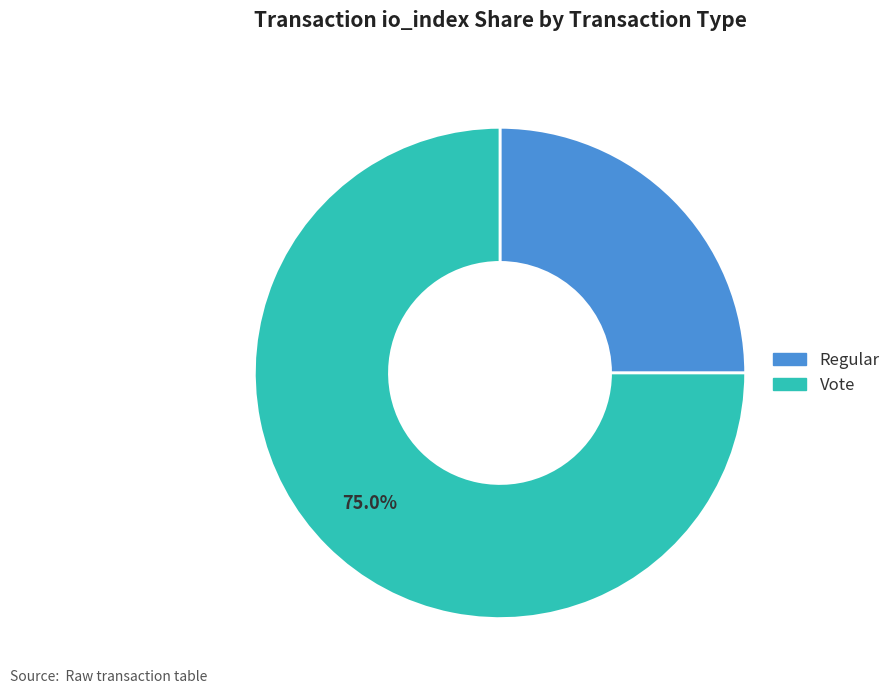

To the nearest percent, what is the difference between the largest and smallest slice percentages?

50%